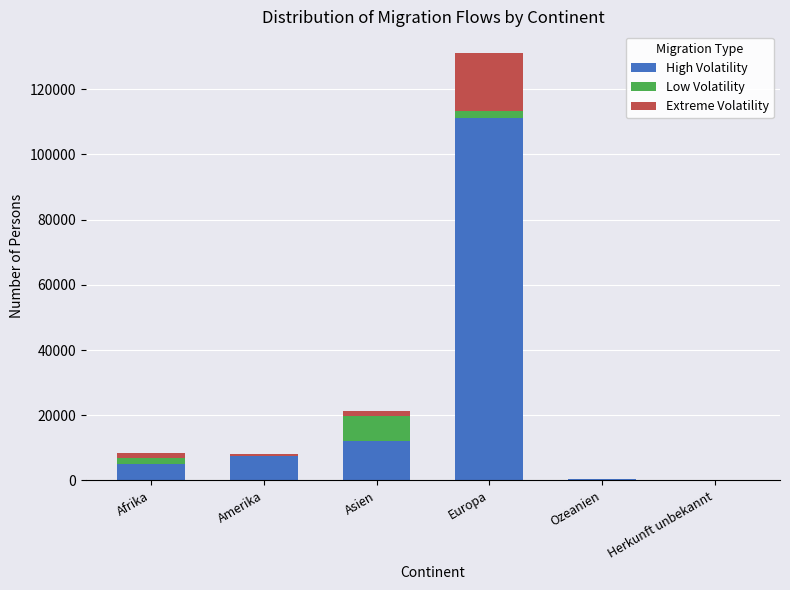

What is the sum of all High Volatility values?

136489